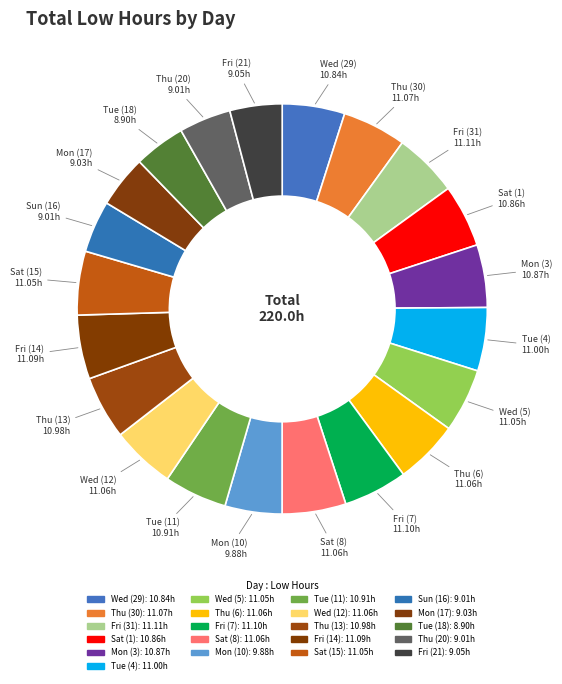

What percentage is the Sun (16) slice, to the nearest percent?

4%